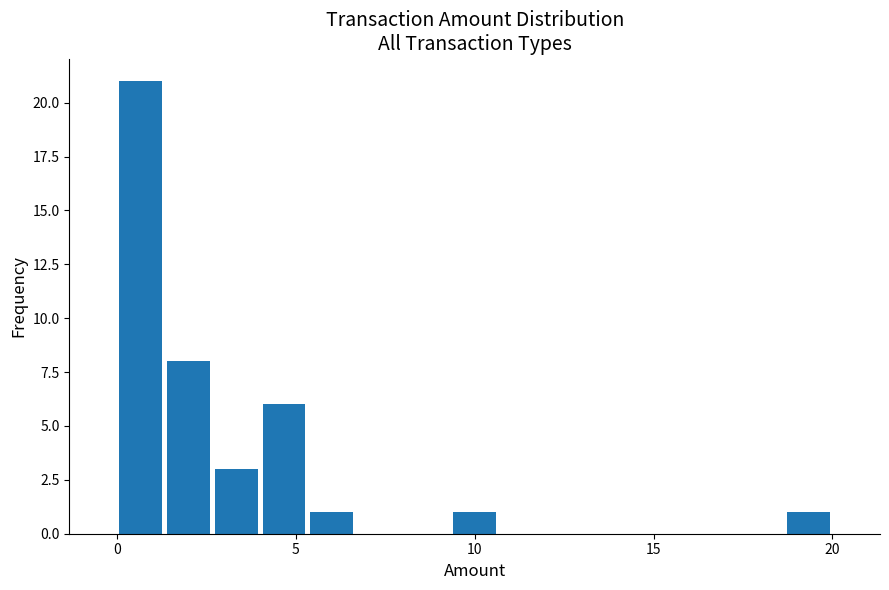

Around what value on the x-axis is the tallest bar? Give the approximate position of its centre, as read against the axis.

0.5